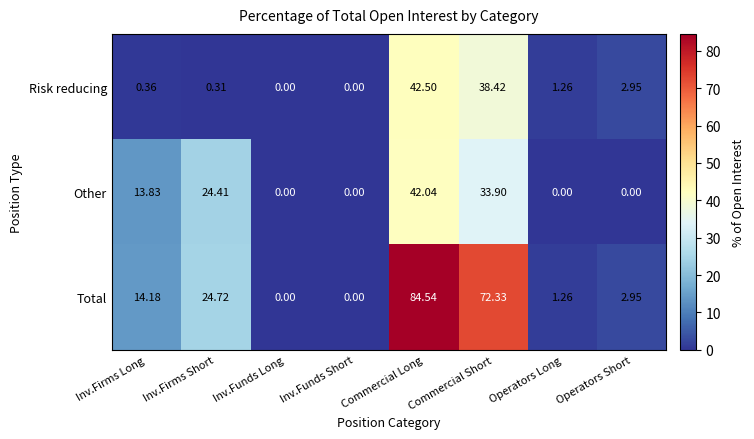

Rank the series by their average value, from highest to lowest.

Total, Other, Risk reducing